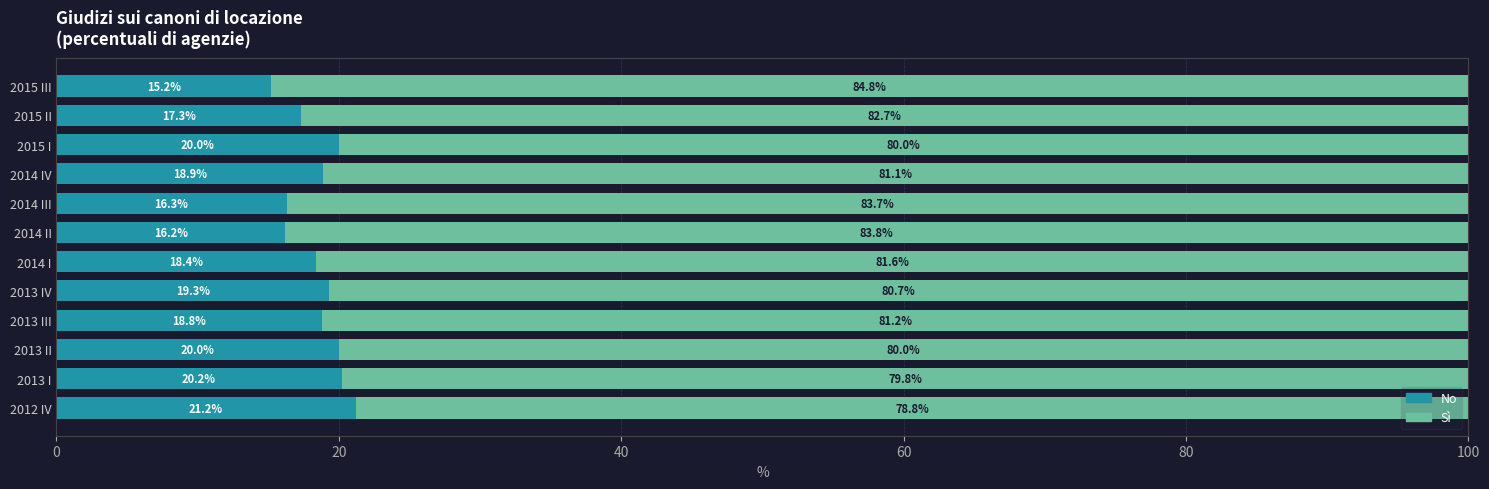

What is the total value across all series at 2015 II?

100.0